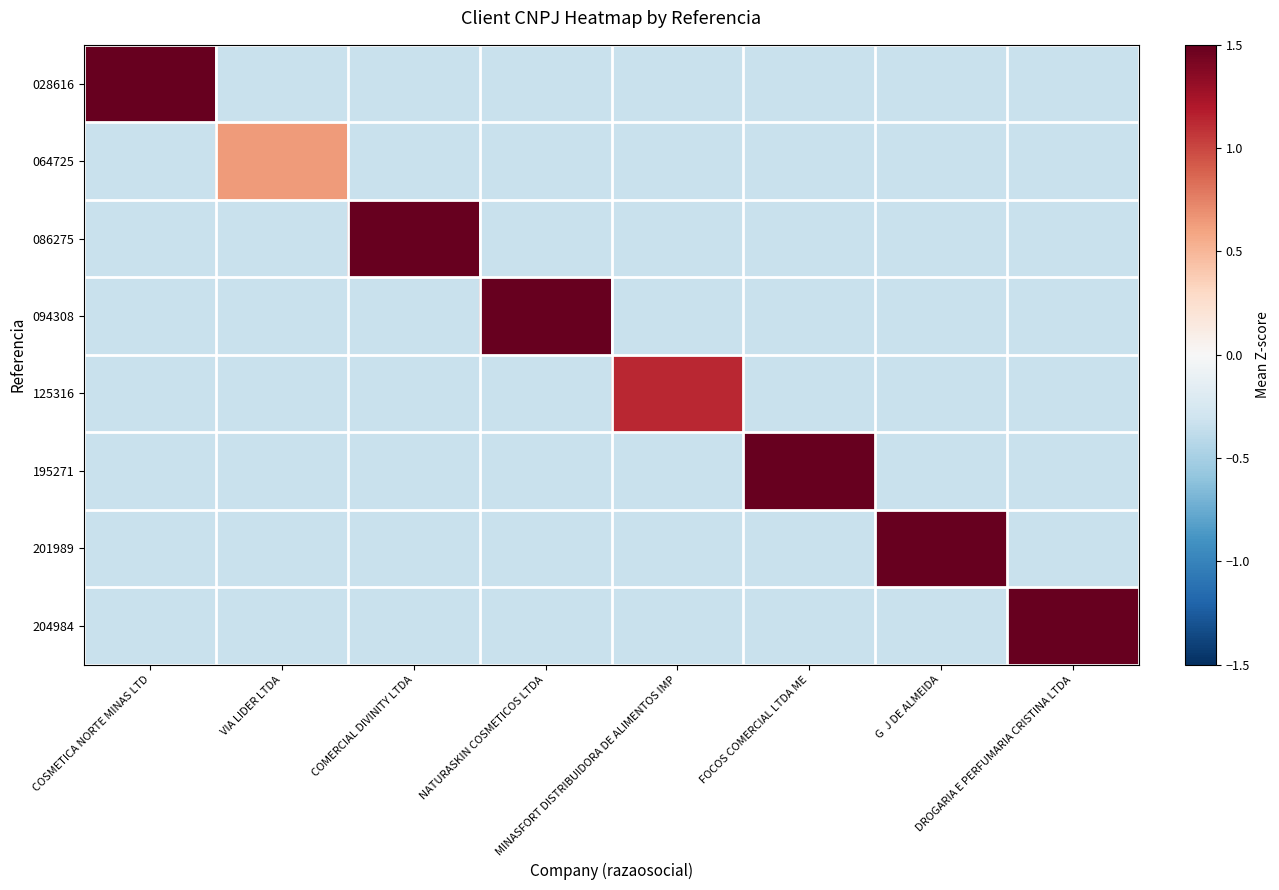

Count the number of categories in the chart.

8